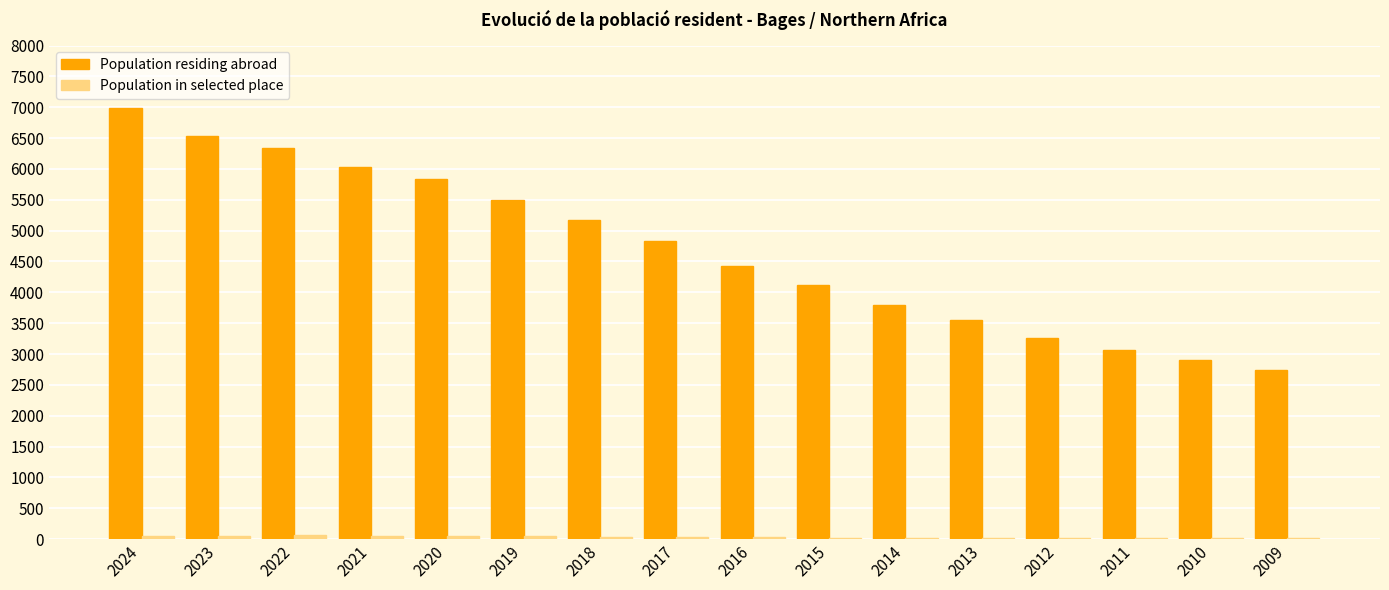

At which category is the sum across all series the highest?

2024